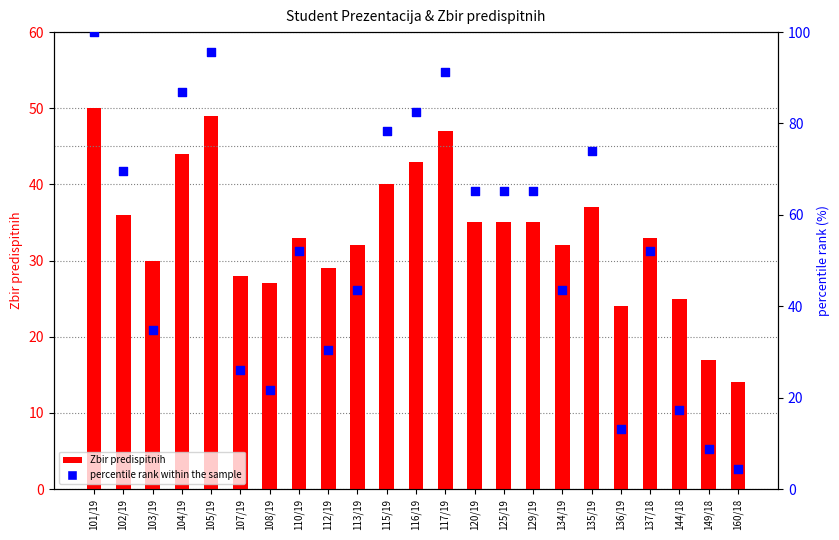

Which series contains the lowest Y value?

percentile rank within the sample